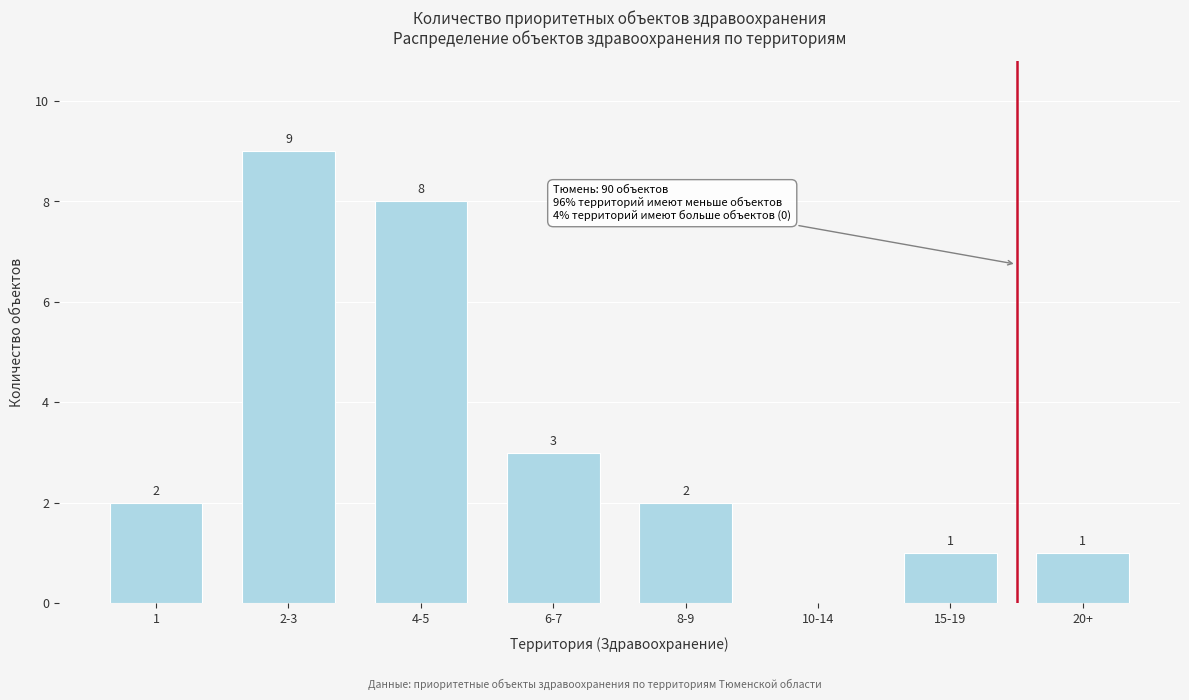

Reading right to left, transcribe all the data shown in this chart.

20+=1	15-19=1	10-14=0	8-9=2	6-7=3	4-5=8	2-3=9	1=2